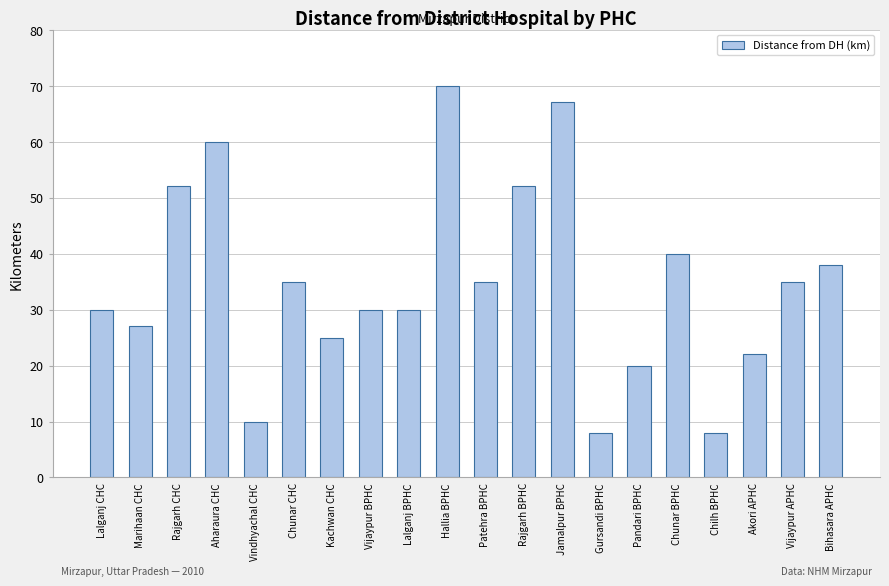

How many bars are there in total?

20